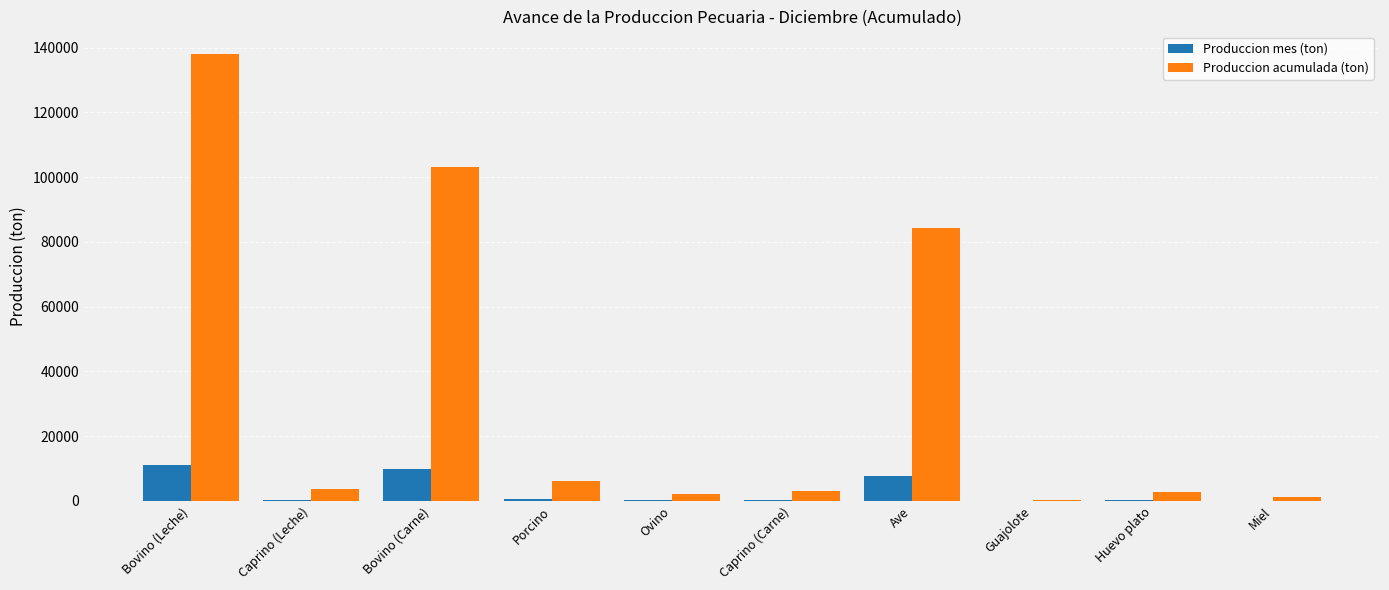

What is the average value of the Produccion mes (ton) series?

3059.1